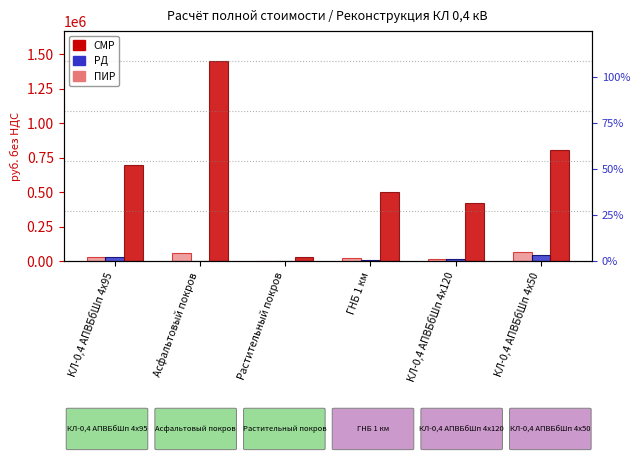

What is the value of the СМР bar at the 2nd from the left?

1450529.8